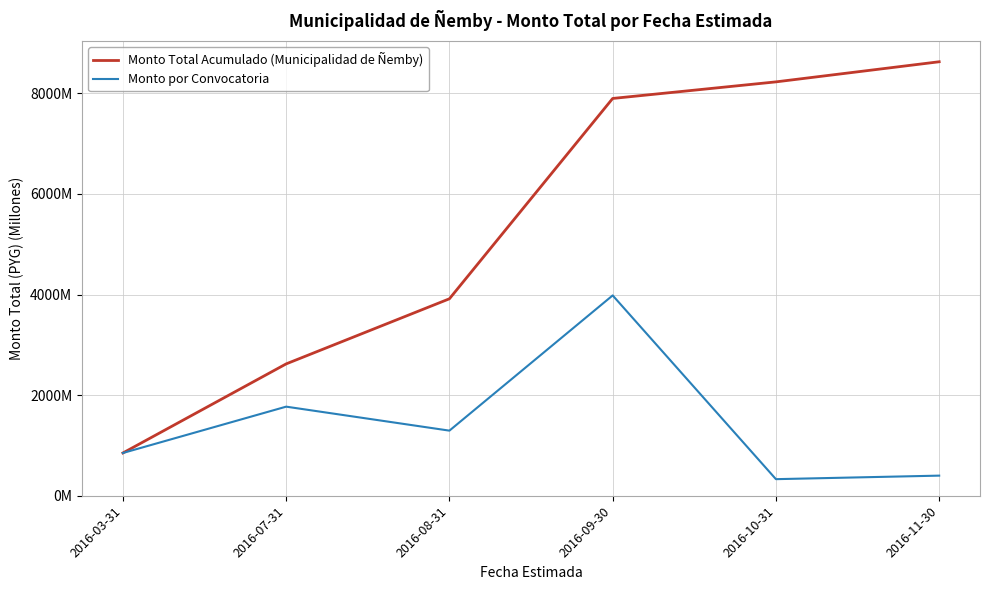

What is the sum of the Monto por Convocatoria values at 2016-08-31 and 2016-07-31?

3065.1